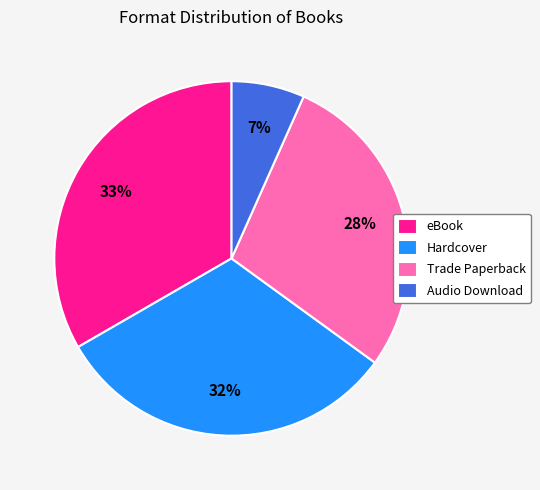

To the nearest percent, what portion does Trade Paperback represent?

28%